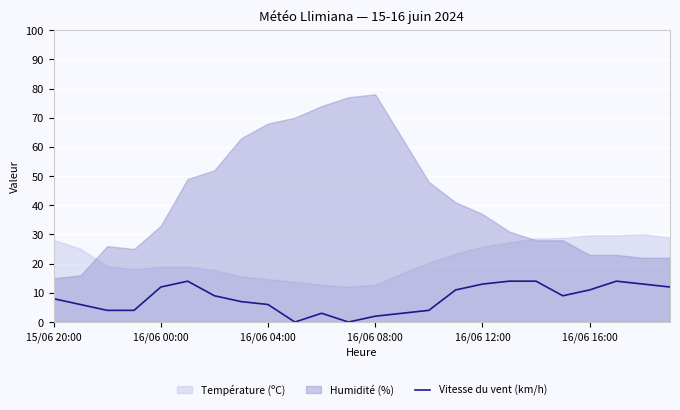

How many points are higher than both their immediate neighbors (excluding endpoints)?

3